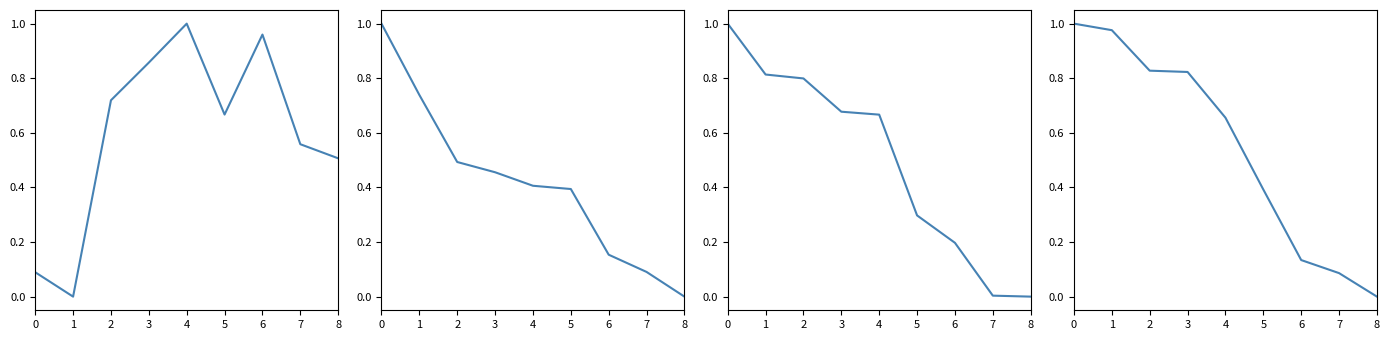

Is it true that the value at 1 is 1.5?

False